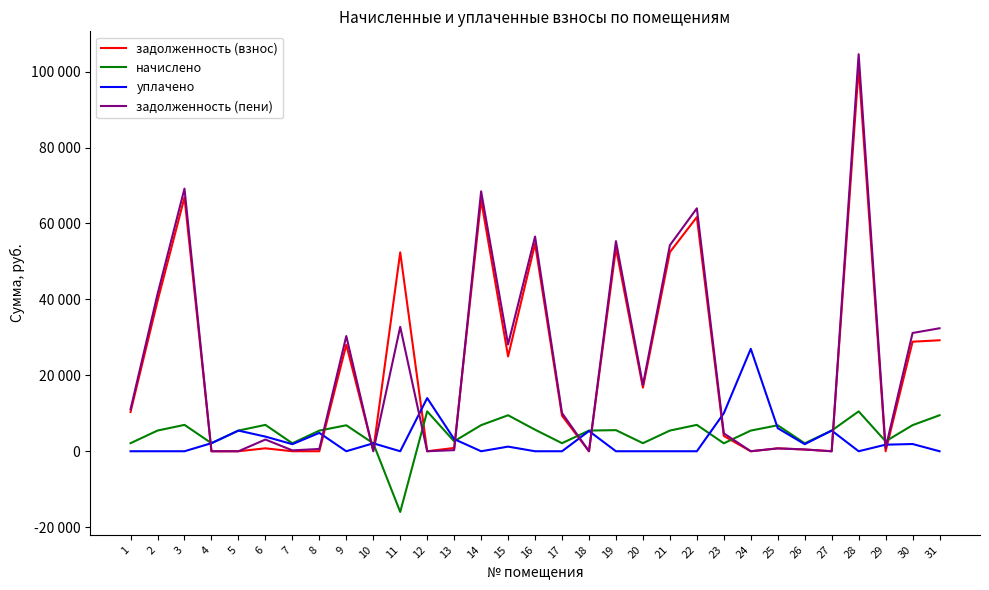

What are all the series names shown in the legend?

задолженность (взнос), начислено, уплачено, задолженность (пени)